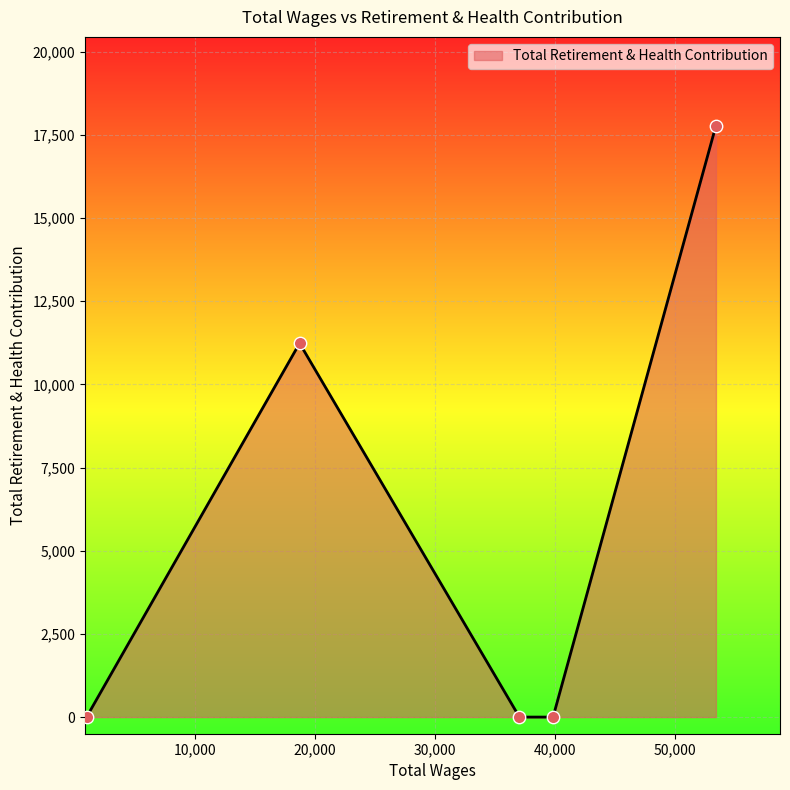

What is the sum of all values?

29007.9